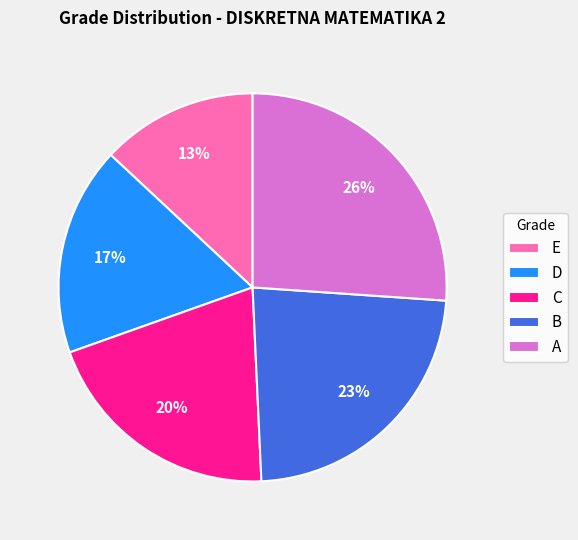

What percentage is the D slice, to the nearest percent?

17%